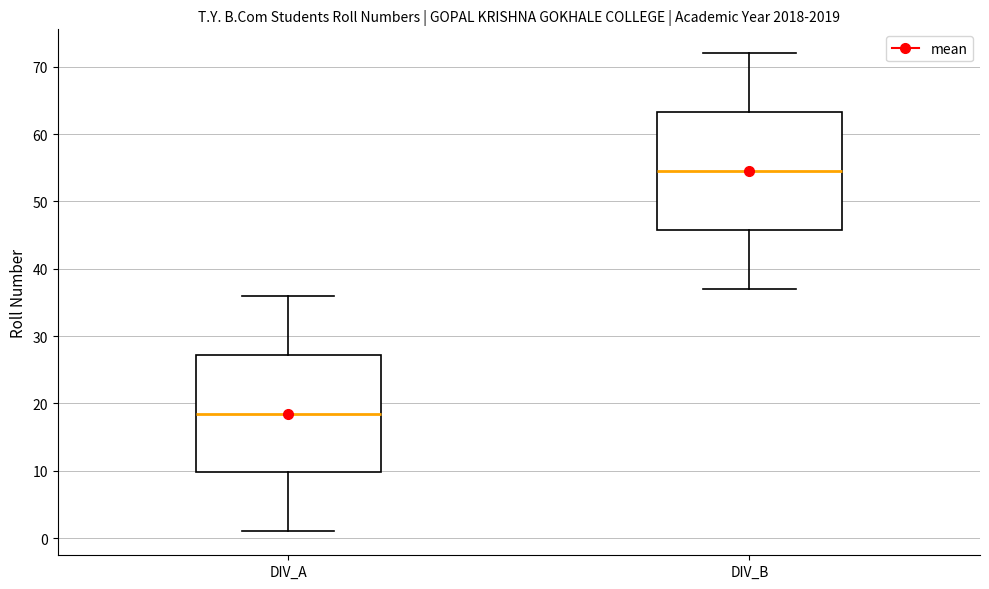

Where is the lower edge of the box for DIV_A on the y-axis? The values are not printed on the chart, so give them approximately, as read against the axis.

10